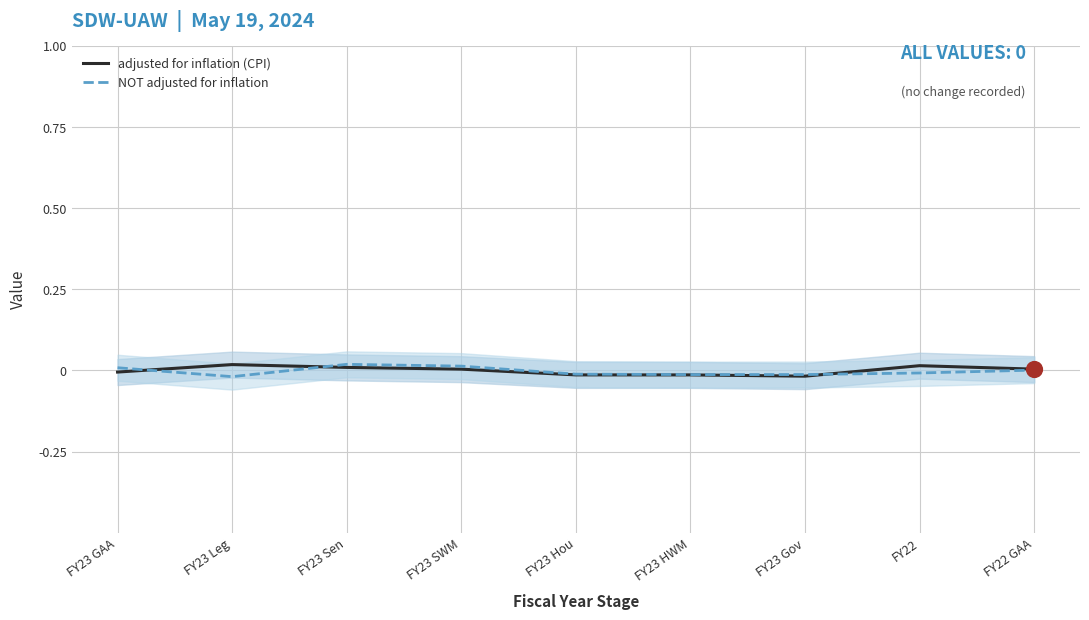

At how many categories does at least one series exceed 0?

6